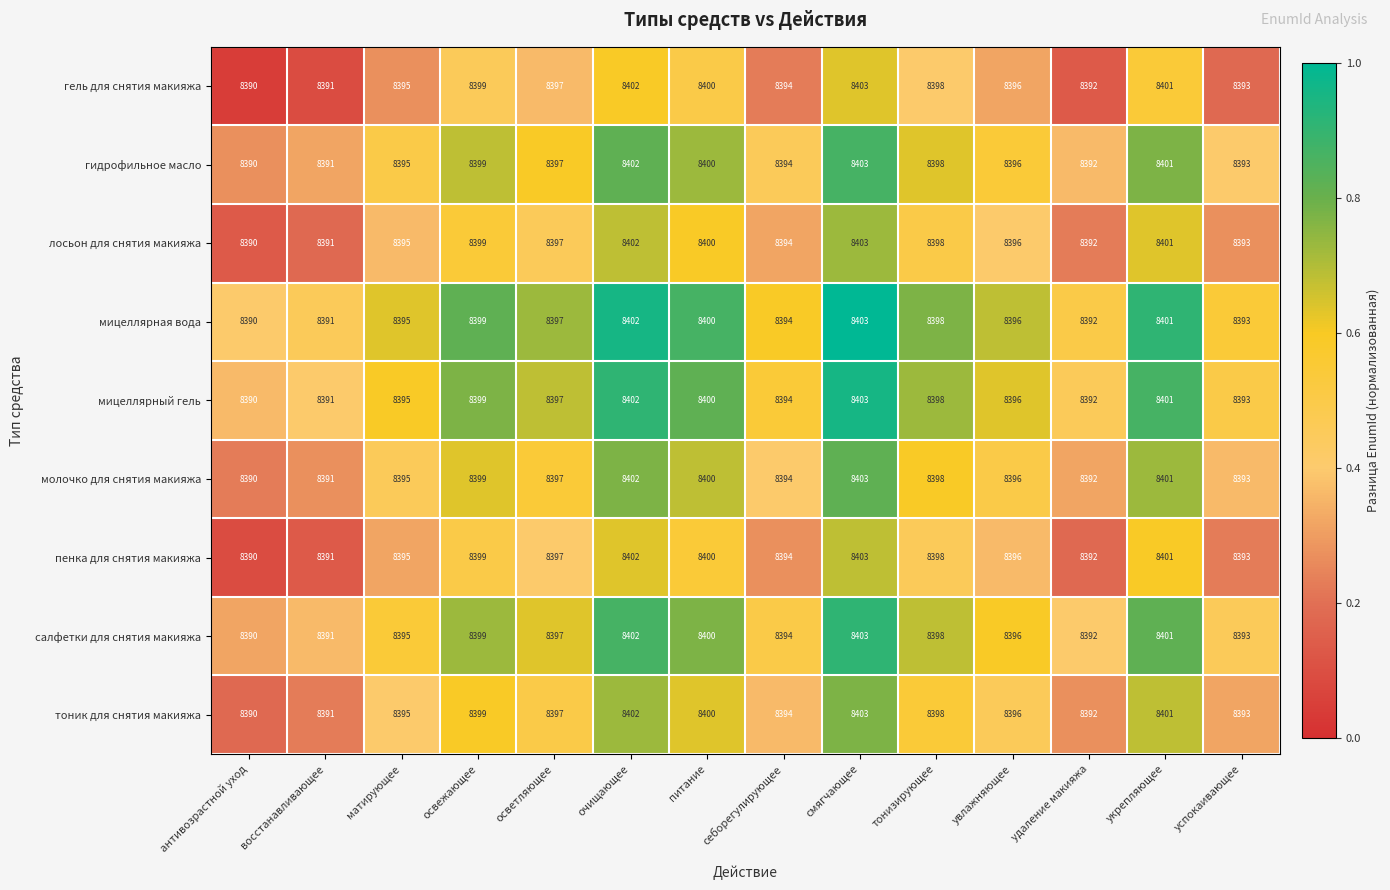

Rank the categories by лосьон для снятия макияжа value from highest to lowest.

смягчающее, очищающее, укрепляющее, питание, освежающее, тонизирующее, осветляющее, увлажняющее, матирующее, себорегулирующее, успокаивающее, удаление макияжа, восстанавливающее, антивозрастной уход